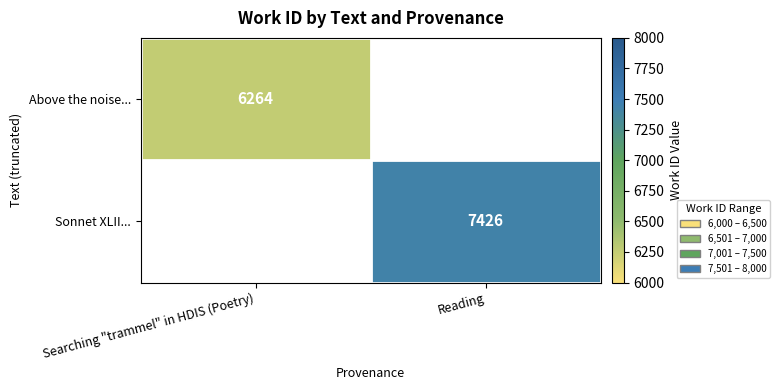

How many series are shown in this chart?

2